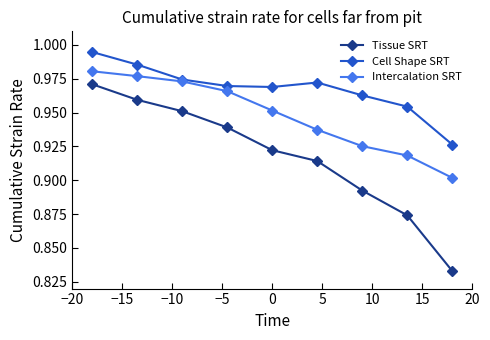

What is the difference between the maximum and minimum values in the Cell Shape SRT series?

0.1